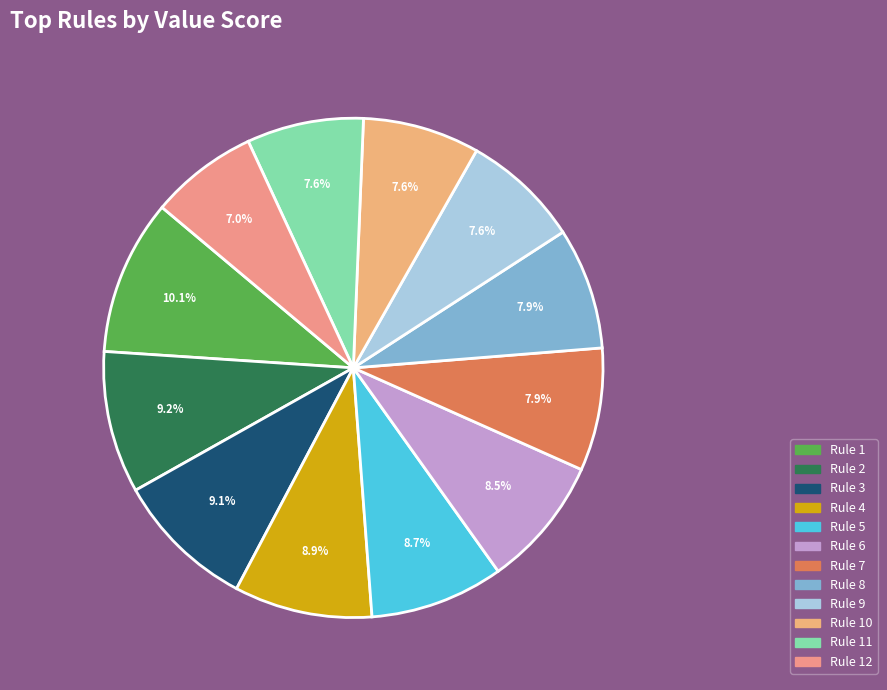

Count the number of slices in the pie.

12